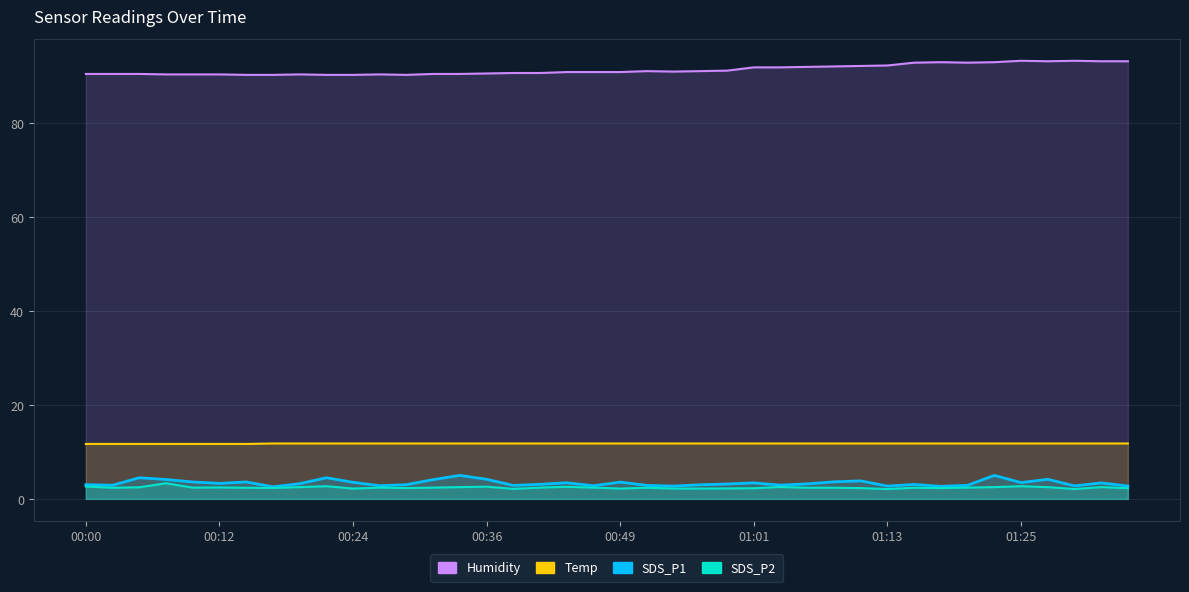

What is the difference between the second highest and second lowest values in the SDS_P2 series?

0.6